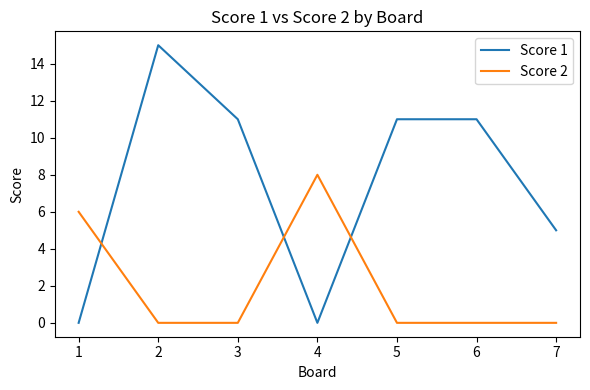

After their last crossing, which series has the higher values: Score 1 or Score 2?

Score 1